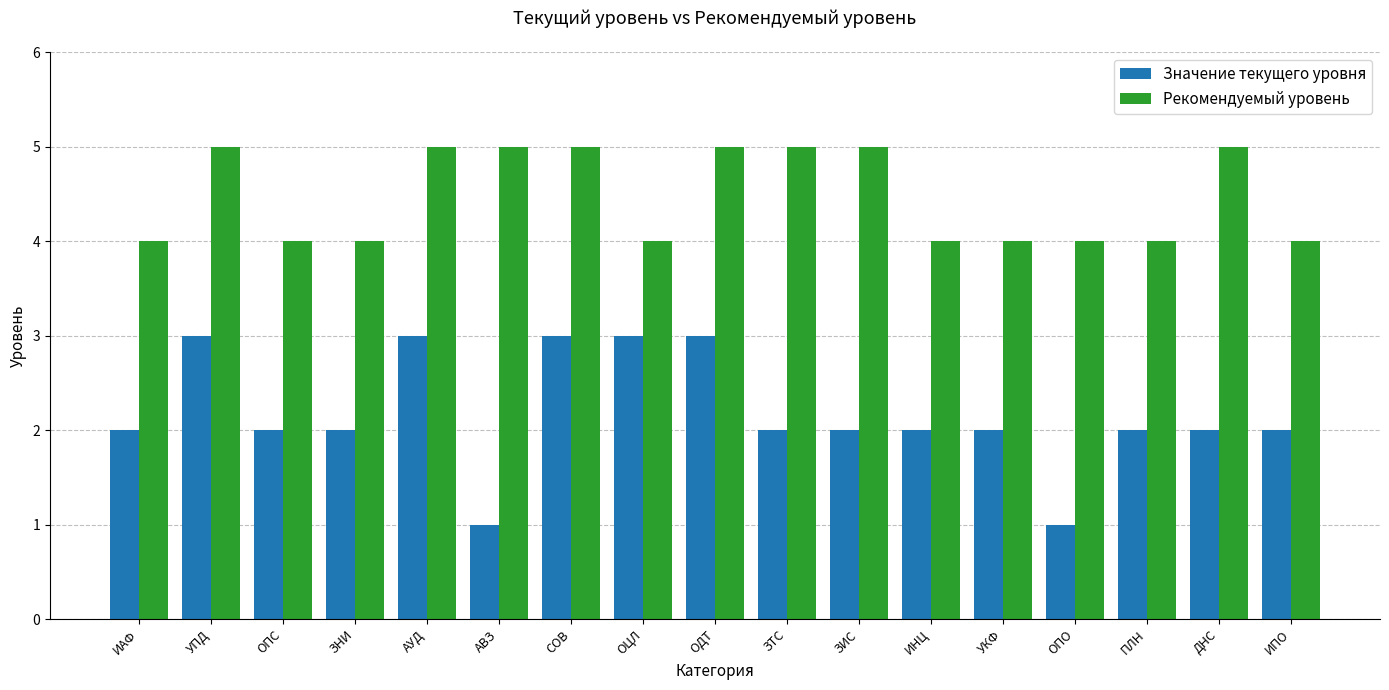

Rank the series by their maximum value, from lowest to highest.

Значение текущего уровня, Рекомендуемый уровень